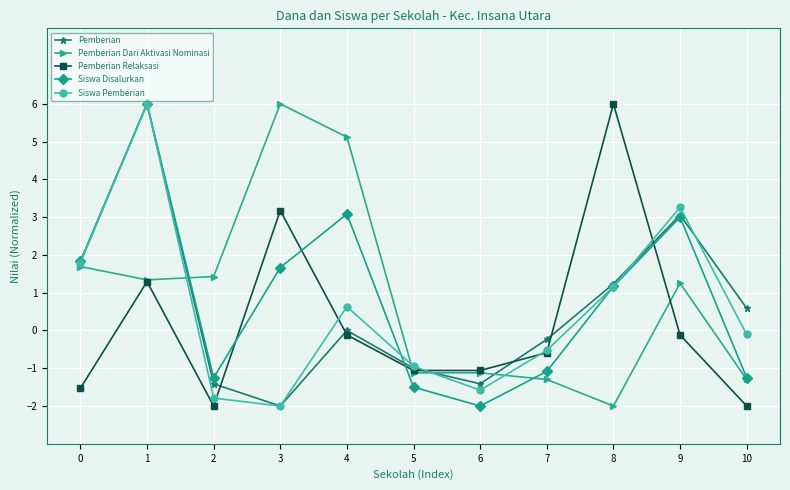

How many values in Pemberian Dari Aktivasi Nominasi are below zero?

5